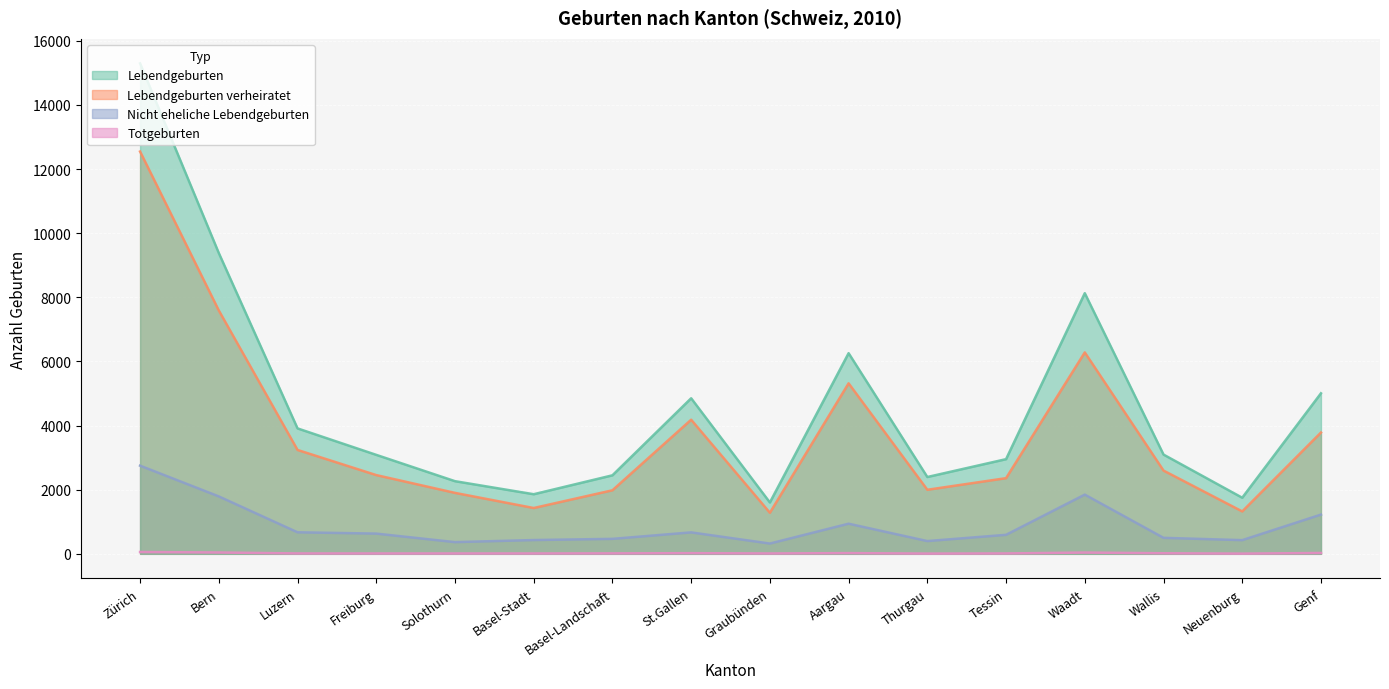

True or false: Lebendgeburten verheiratet and Nicht eheliche Lebendgeburten cross at least once.

False